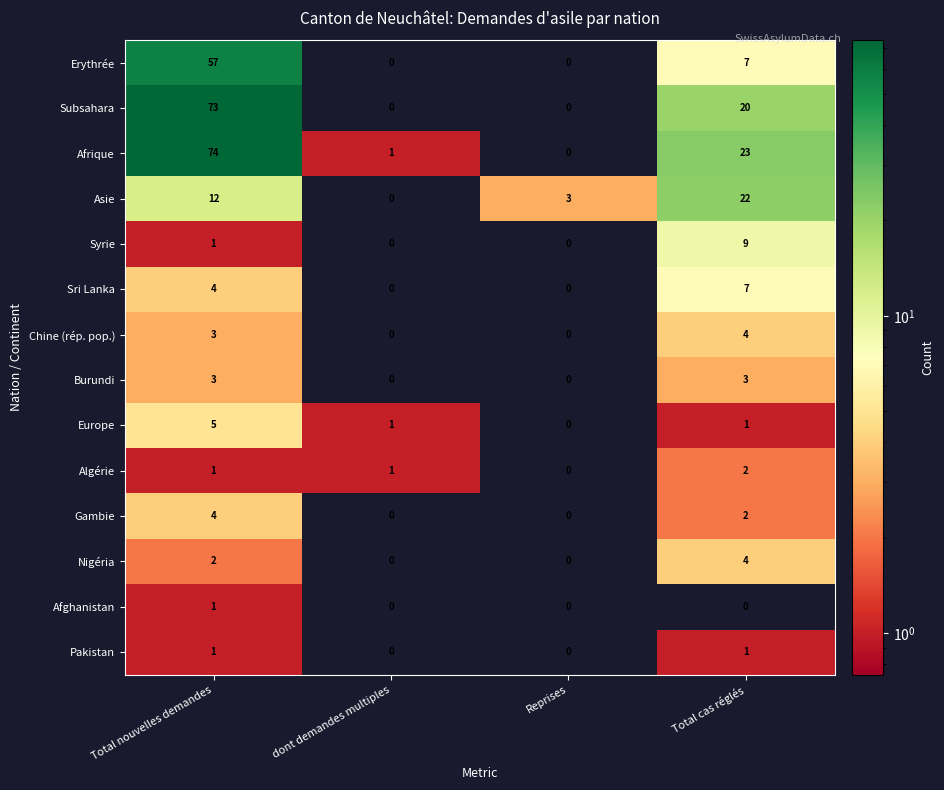

Is the value of Afghanistan at Total nouvelles demandes greater than the value of Asie at Reprises?

No